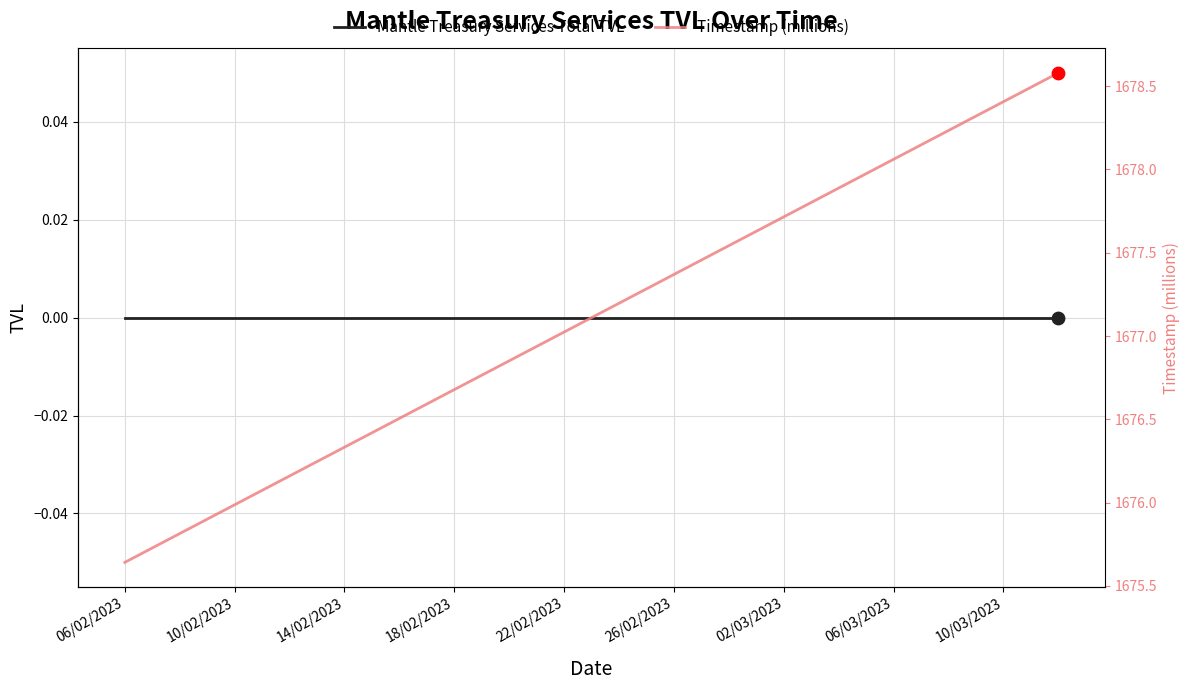

At how many categories does at least one series exceed 1095?

35